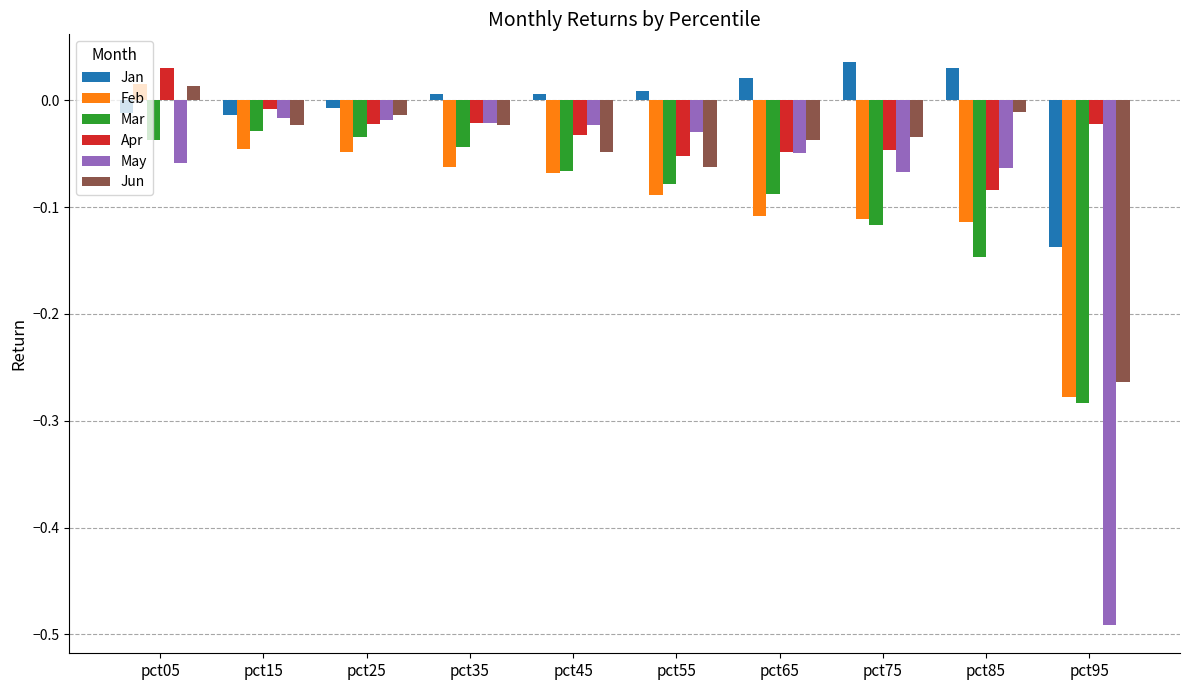

Is the value of Feb at pct25 greater than the value of May at pct45?

No